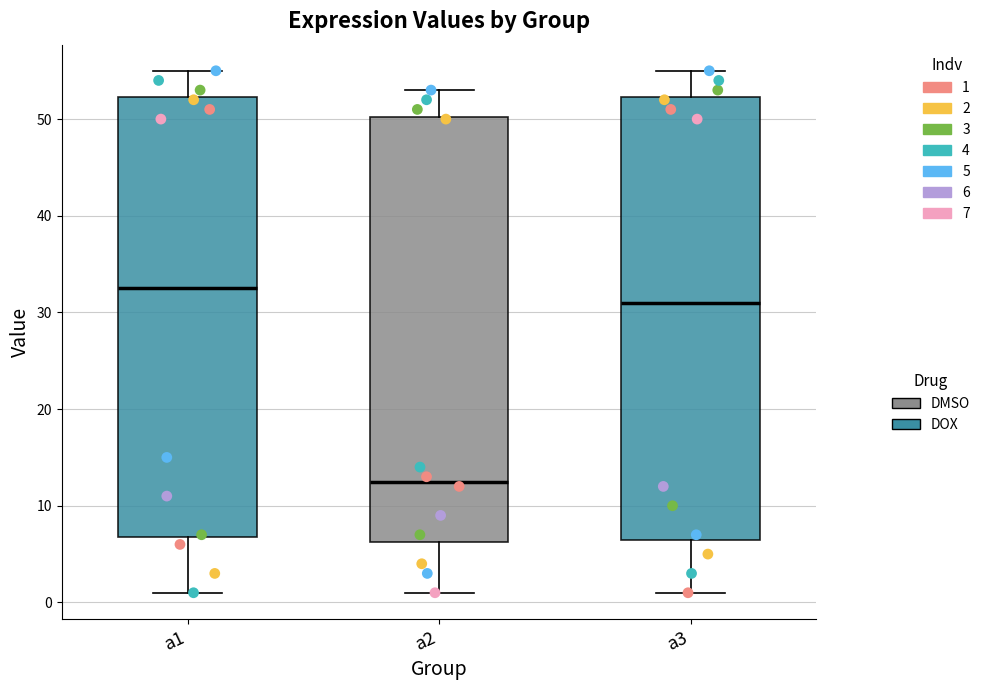

Which box has the highest median line?

a1